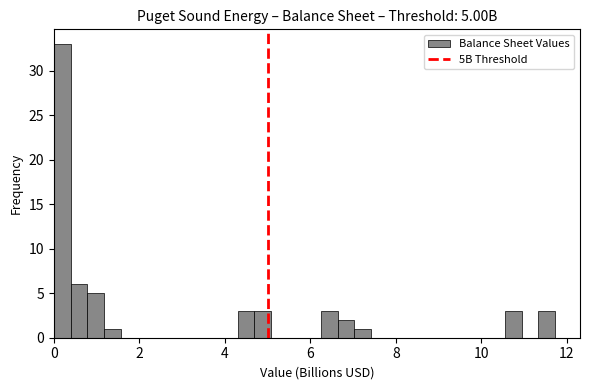

Read against the x-axis, roughly where is the centre of the tallest bar?

0.2